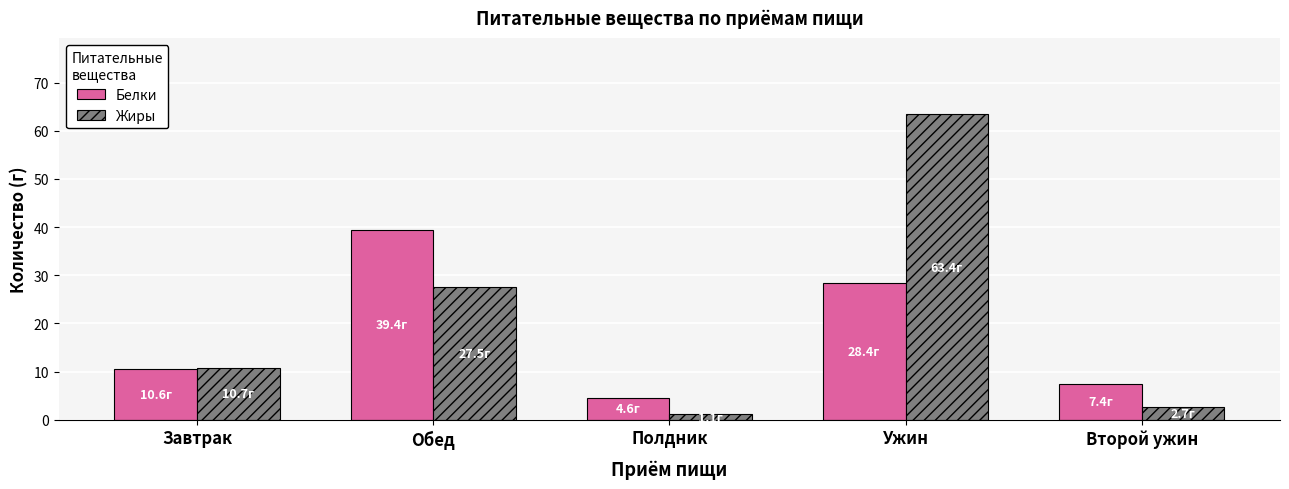

Reading left to right, transcribe all the data shown in this chart.

Белки: 10.6	39.4	4.6	28.4	7.4
Жиры: 10.7	27.5	1.1	63.4	2.7